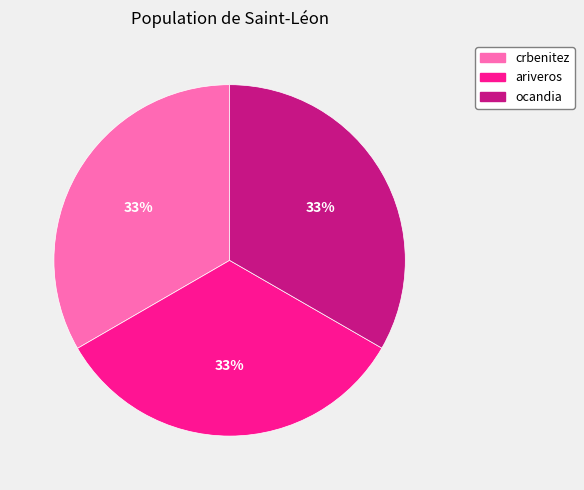

How many segments does this pie chart have?

3